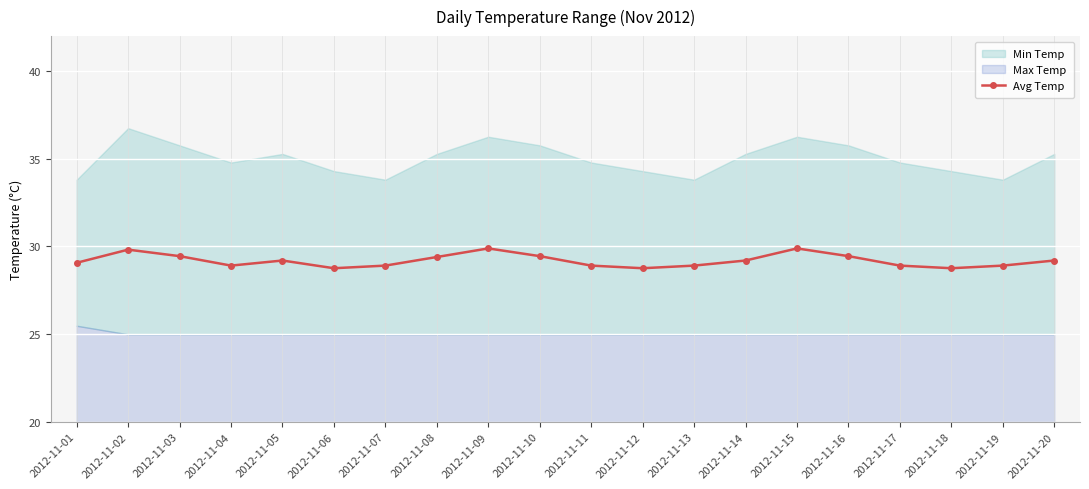

What is the value of the Avg Temp point at the 12th from the left?

28.8